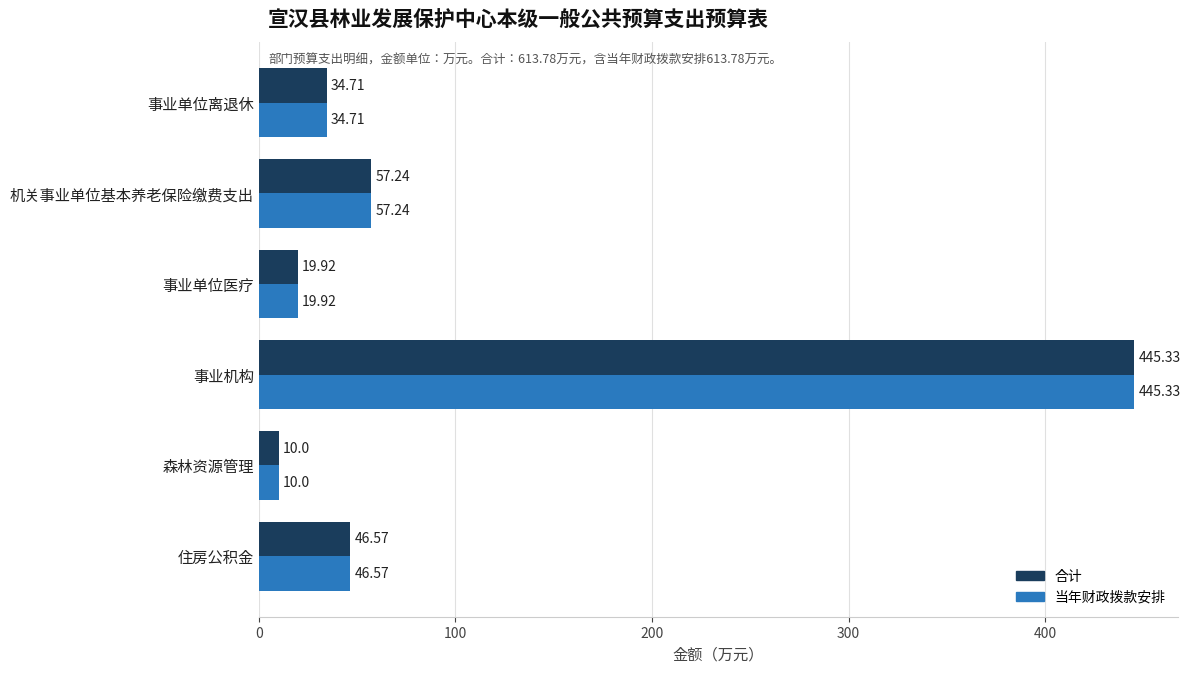

At how many categories does at least one series exceed 88?

1